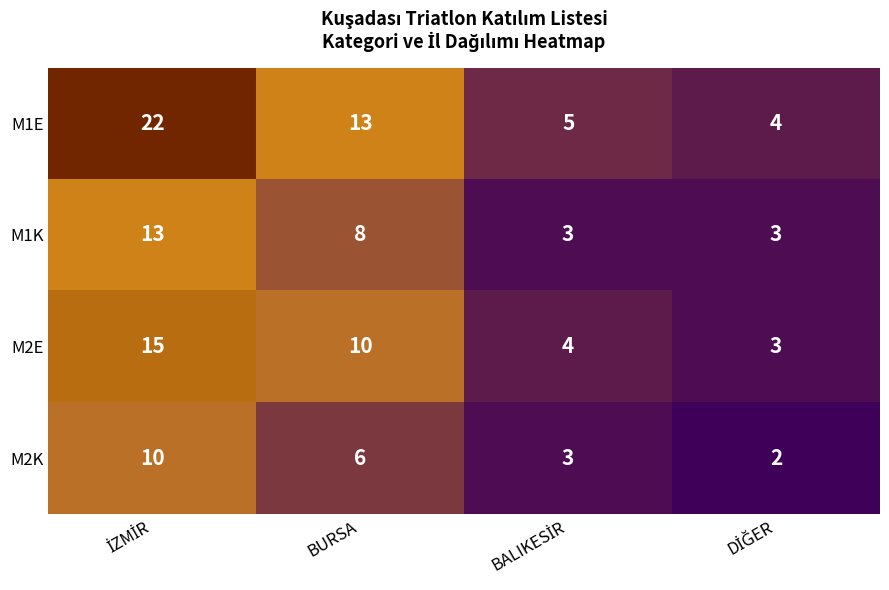

What is the maximum value shown in the chart?

22